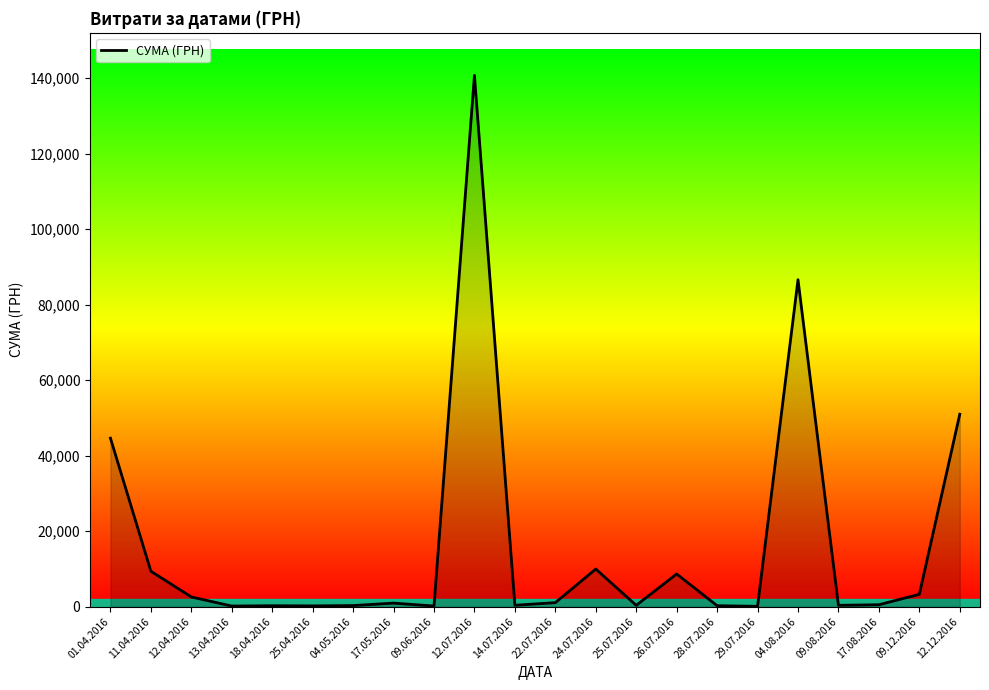

At which label is the value closest to 70401?

04.08.2016